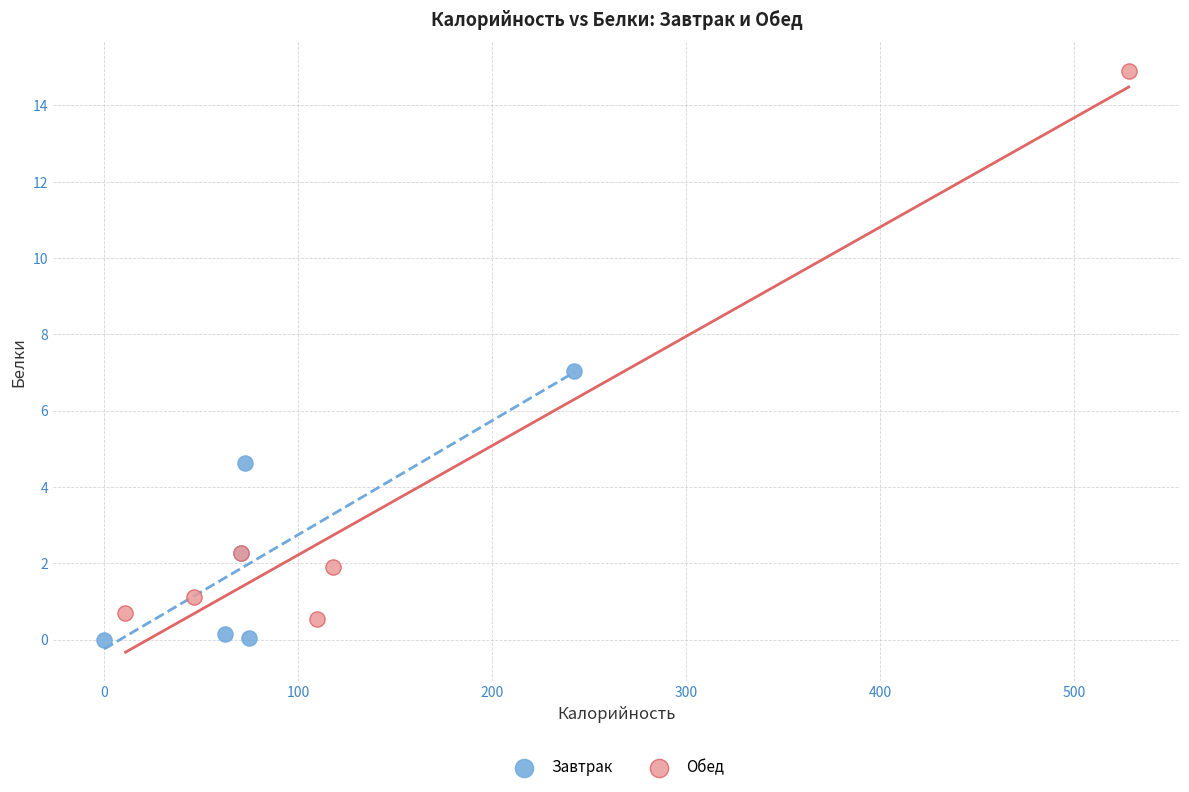

Which series contains the highest Y value?

Обед